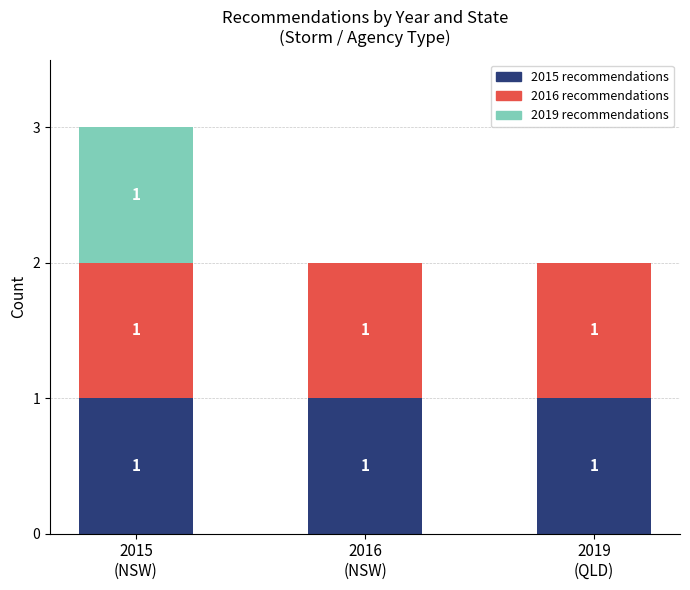

Are the bars horizontal?

No